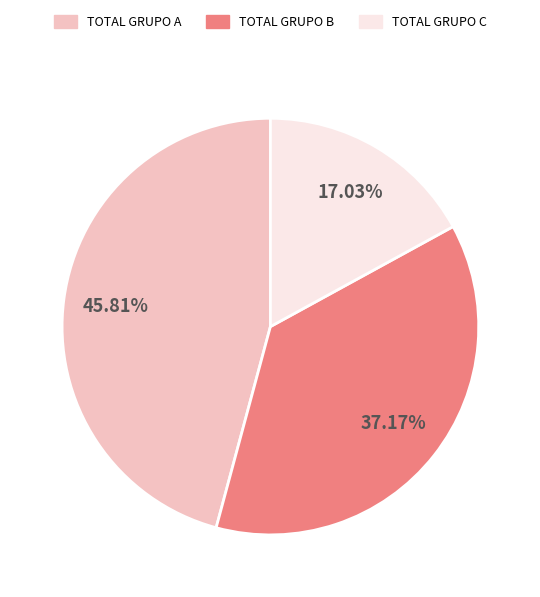

Rank the categories by value from lowest to highest.

TOTAL GRUPO C, TOTAL GRUPO B, TOTAL GRUPO A